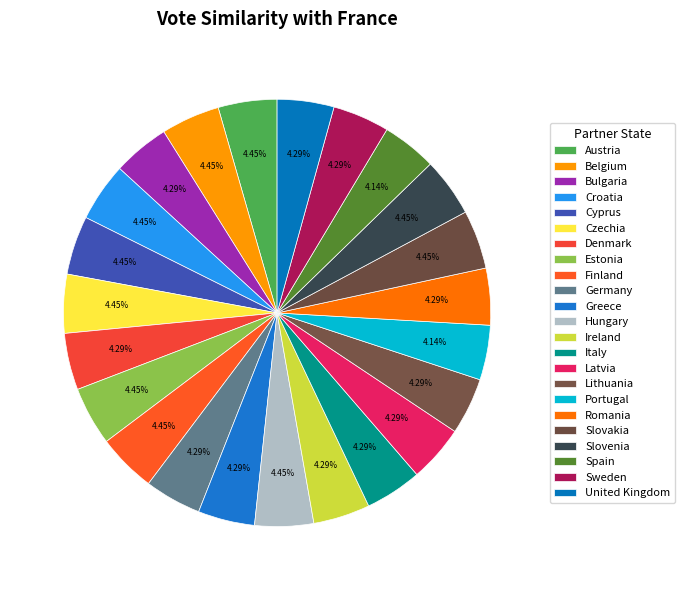

How many slices are in this pie chart?

23